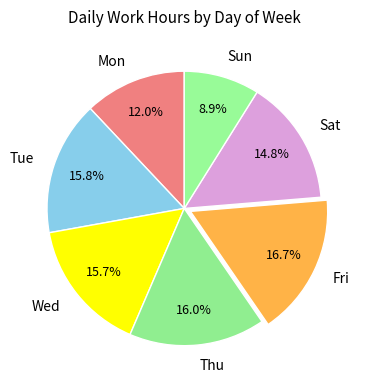

How much of the chart is everything except Sat?

85.2%